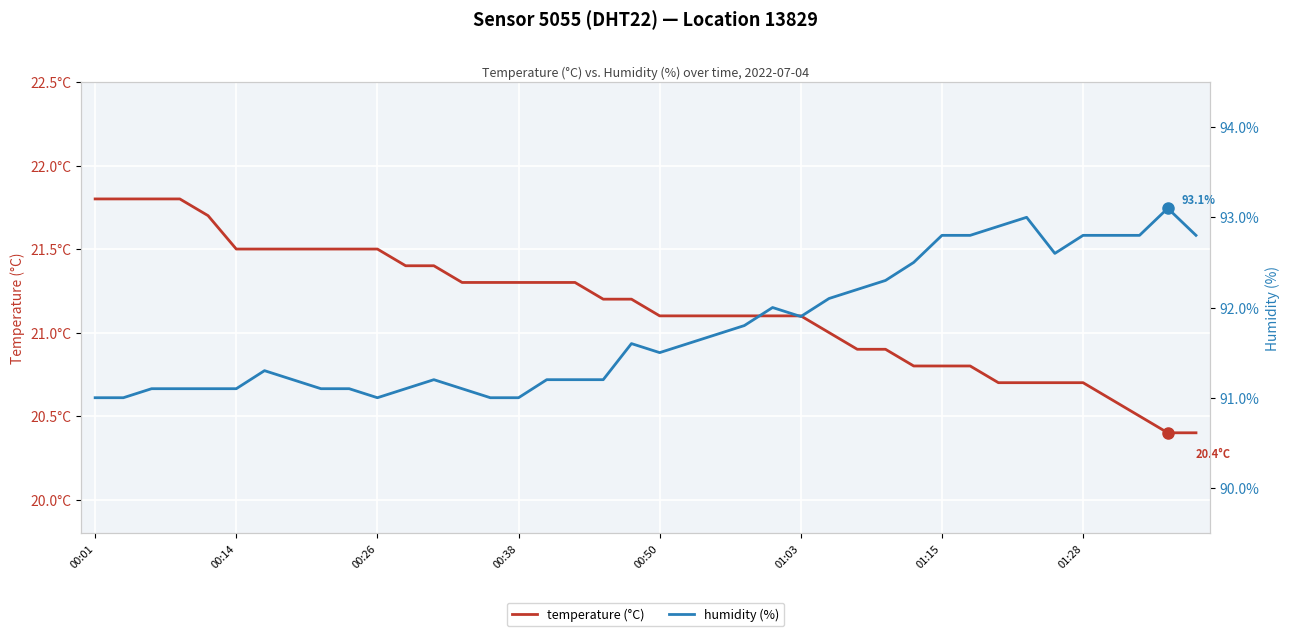

True or false: temperature (°C) has more than 2 interior local peaks.

False